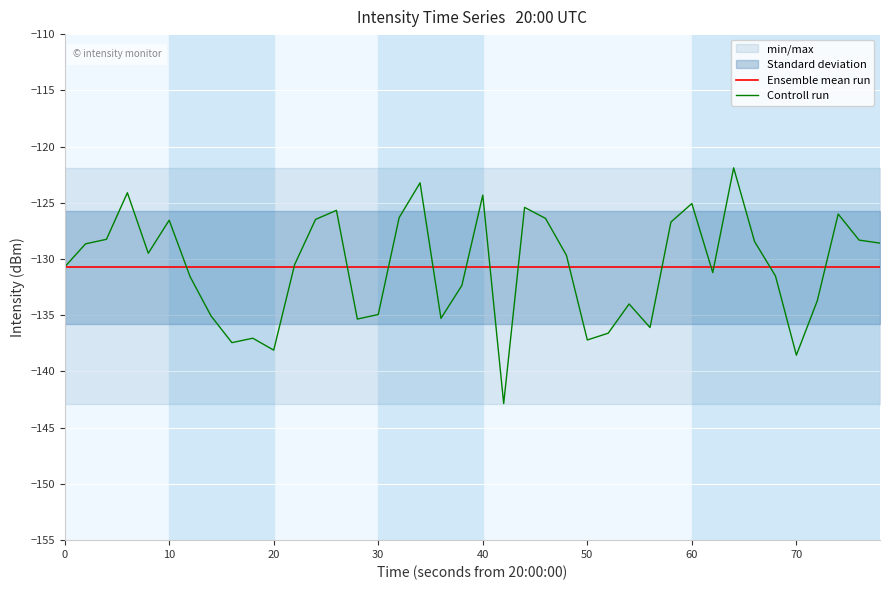

At how many categories does at least one series exceed -141?

40